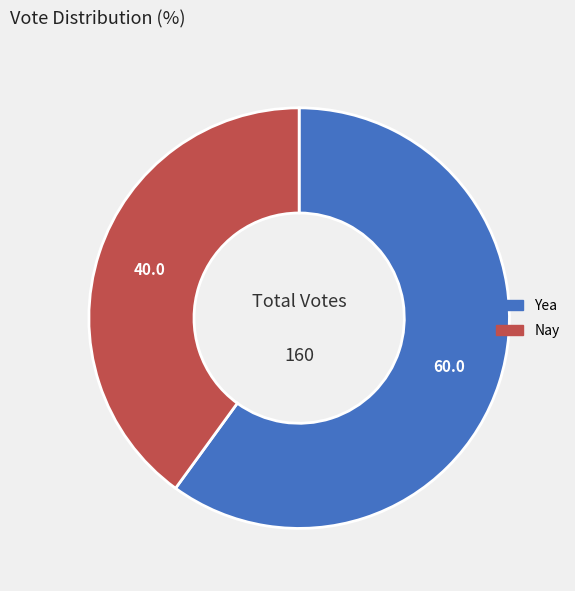

Which category has the smallest portion of the pie?

Nay